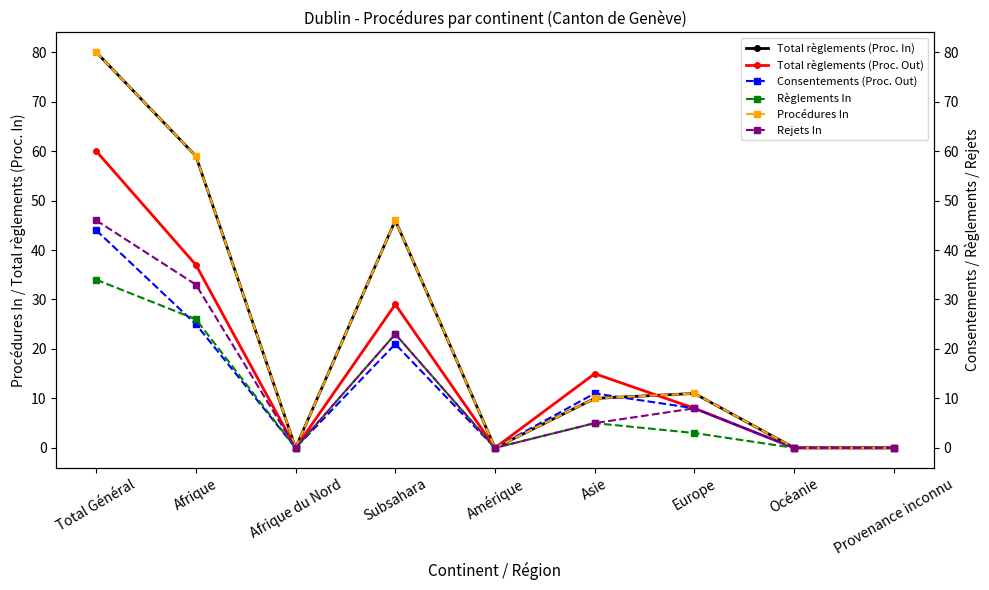

What is the label of the 7th point from the right?

Afrique du Nord